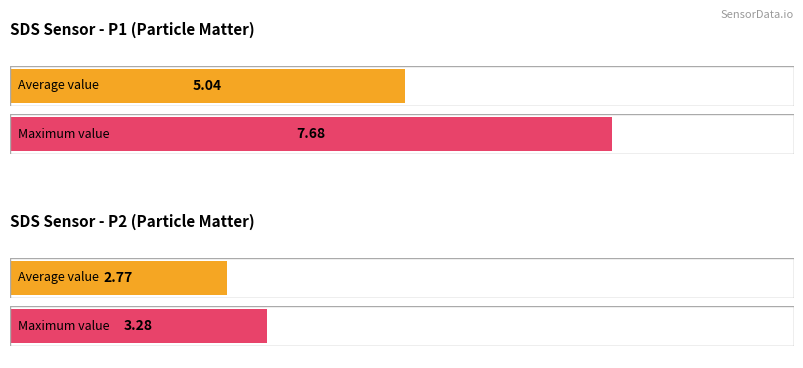

How many bars are there in each group?

2